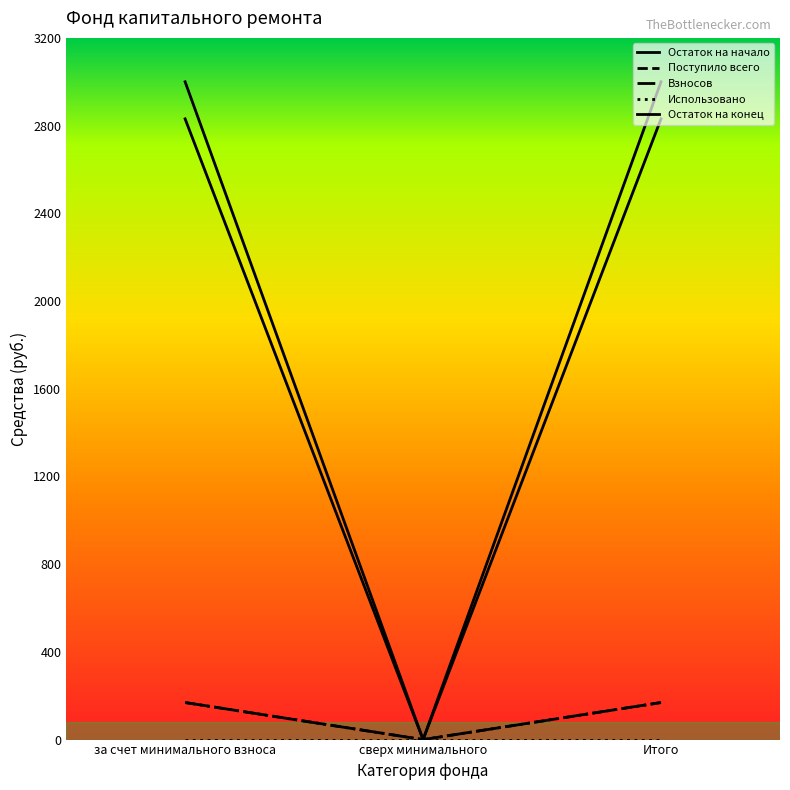

What position from the right is сверх минимального?

2